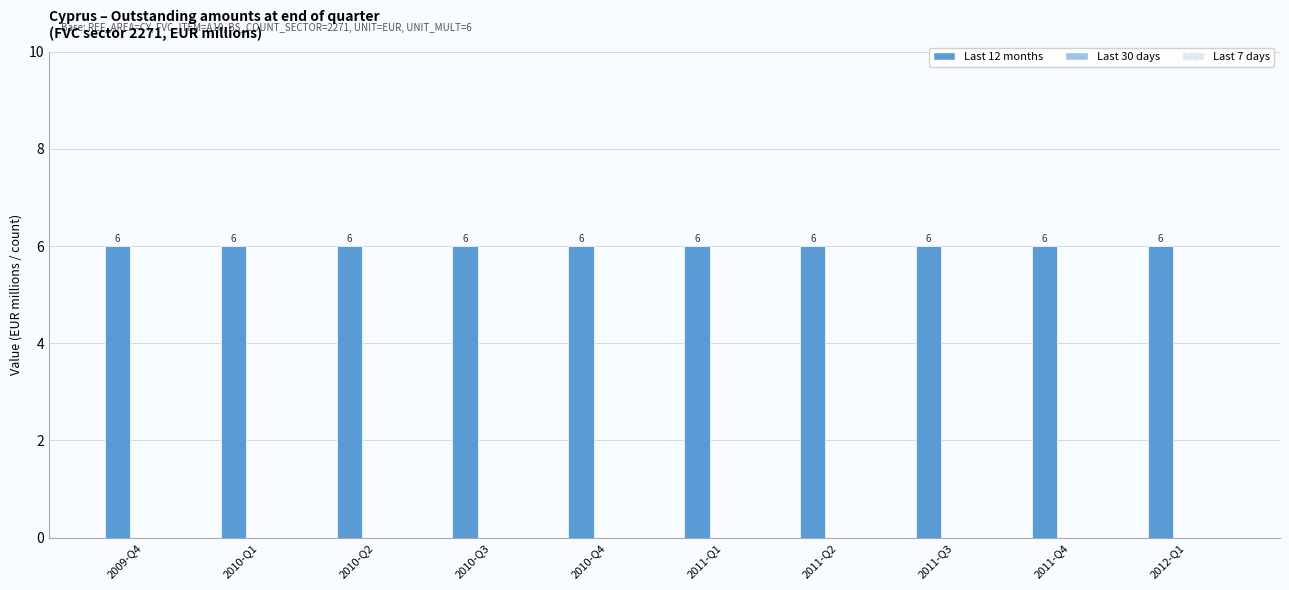

At which label does Last 30 days reach its peak?

2009-Q4